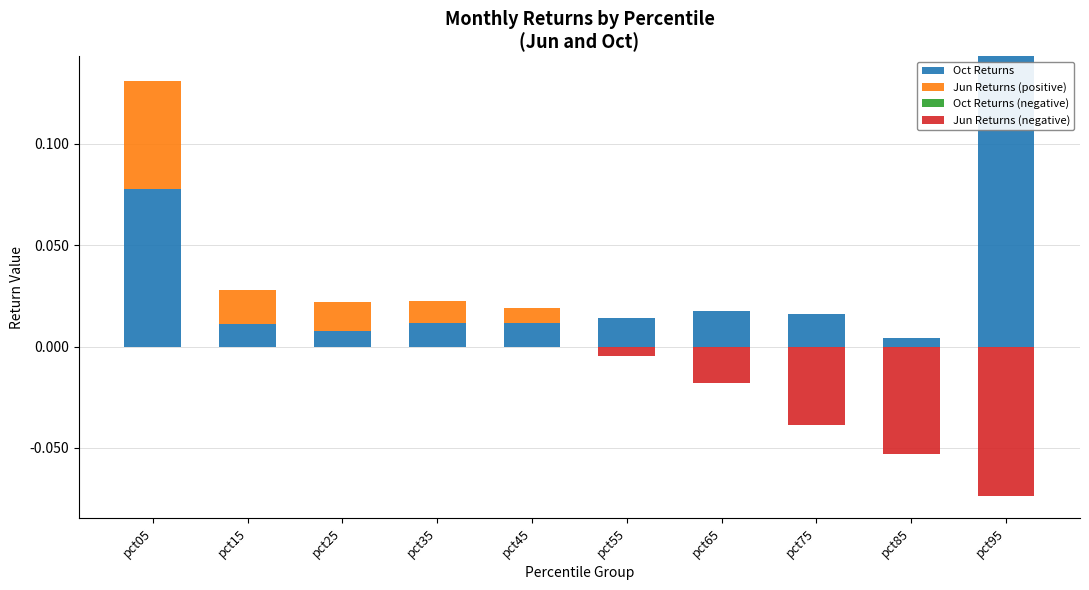

Reading left to right, transcribe all the data shown in this chart.

Oct Returns: pct05=0.1	pct15=0.0	pct25=0.0	pct35=0.0	pct45=0.0	pct55=0.0	pct65=0.0	pct75=0.0	pct85=0.0	pct95=0.1
Jun Returns (positive): pct05=0.1	pct15=0.0	pct25=0.0	pct35=0.0	pct45=0.0	pct55=0.0	pct65=0.0	pct75=0.0	pct85=0.0	pct95=0.0
Oct Returns (negative): pct05=0.0	pct15=0.0	pct25=0.0	pct35=0.0	pct45=0.0	pct55=0.0	pct65=0.0	pct75=0.0	pct85=0.0	pct95=0.0
Jun Returns (negative): pct05=0.0	pct15=0.0	pct25=0.0	pct35=0.0	pct45=0.0	pct55=-0.0	pct65=-0.0	pct75=-0.0	pct85=-0.1	pct95=-0.1